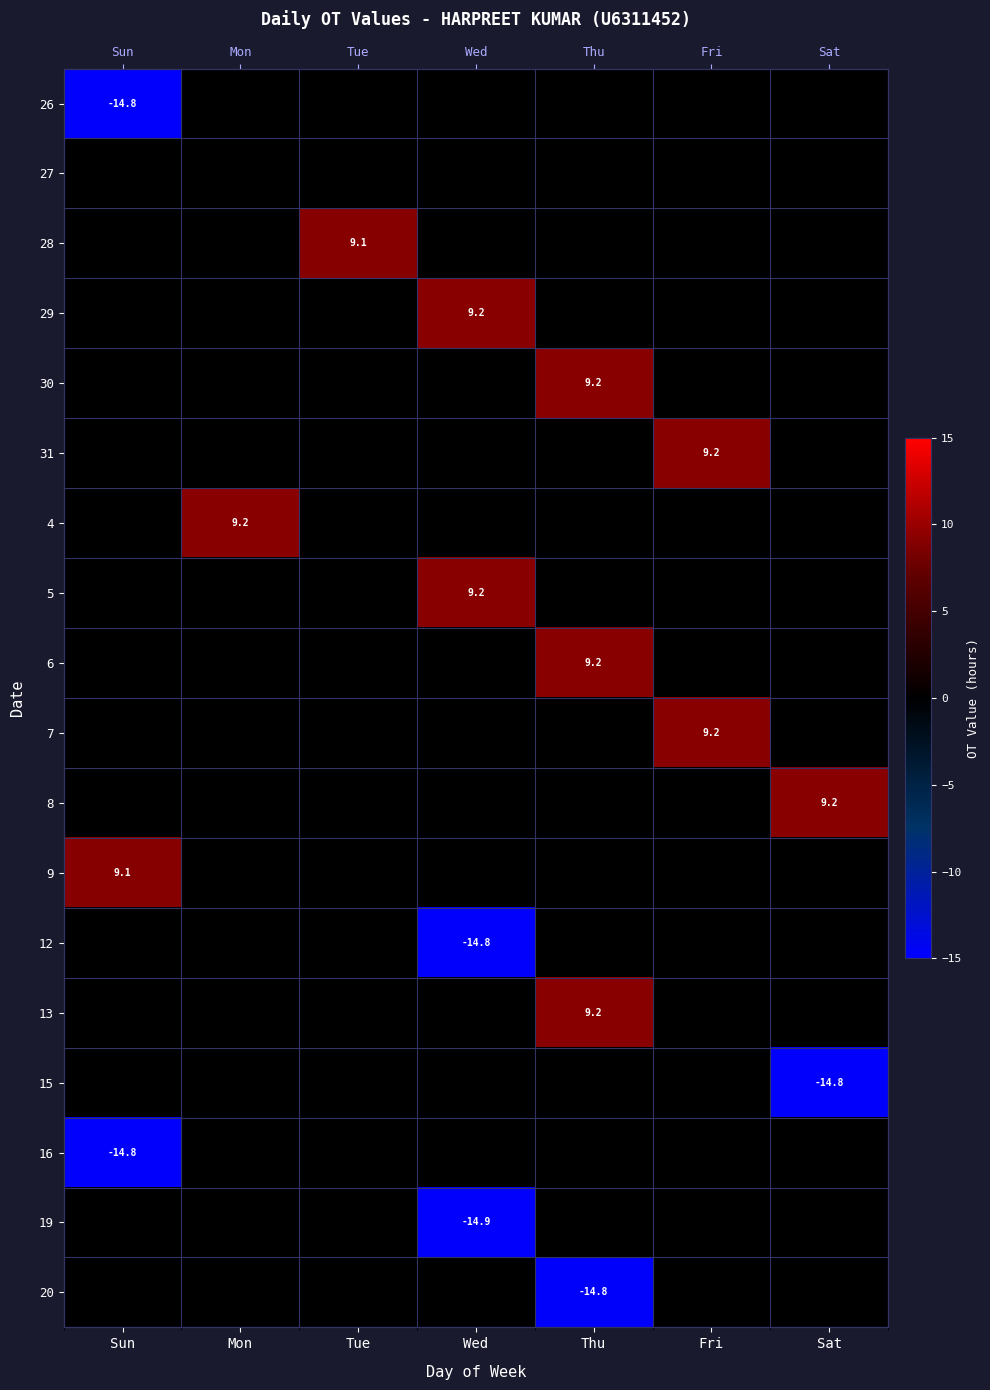

The value of 19 at Mon is 6.7. True or false?

False